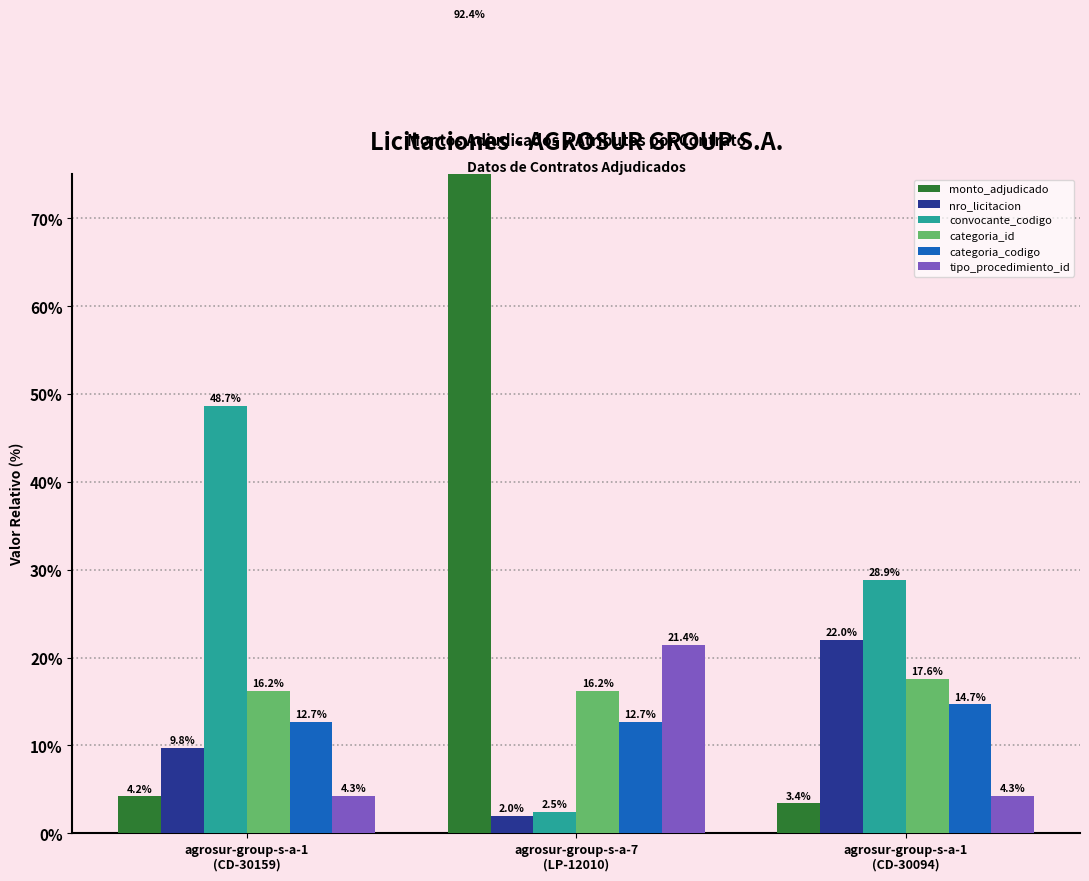

Reading right to left, transcribe all the data shown in this chart.

monto_adjudicado: 3.4	92.4	4.2
nro_licitacion: 22.0	2.0	9.8
convocante_codigo: 28.9	2.5	48.7
categoria_id: 17.6	16.2	16.2
categoria_codigo: 14.7	12.7	12.7
tipo_procedimiento_id: 4.3	21.4	4.3